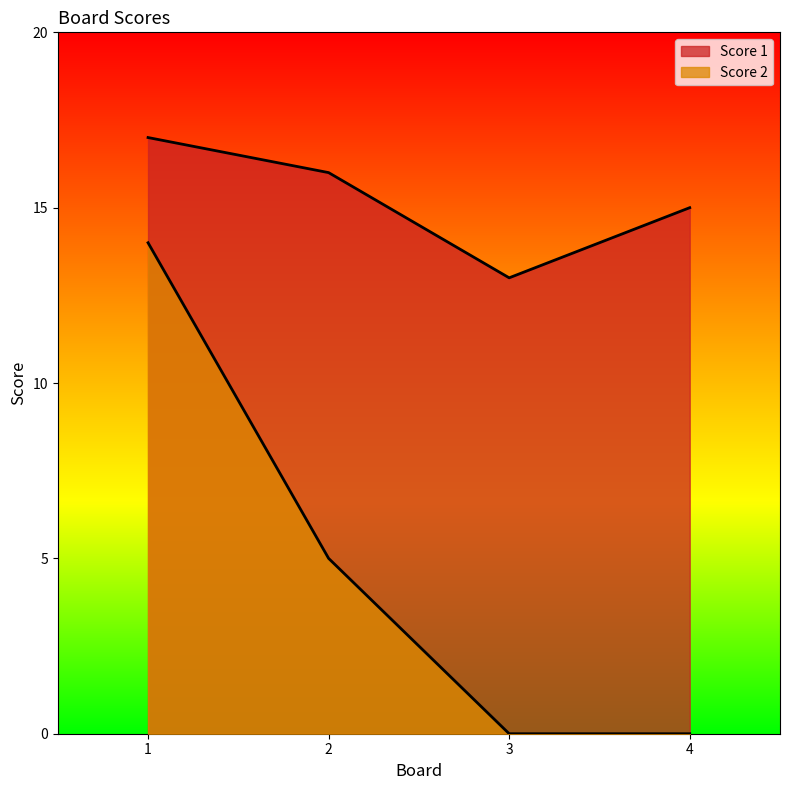

What is the difference between the highest and lowest values at 1?

3